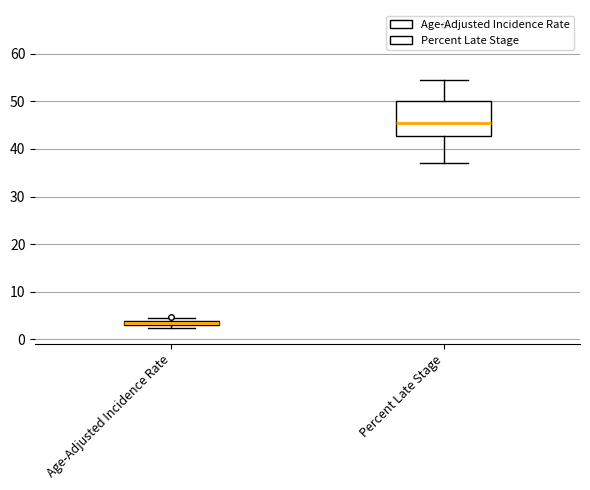

Where is the upper edge of the box for Percent Late Stage on the y-axis? The values are not printed on the chart, so give them approximately, as read against the axis.

50